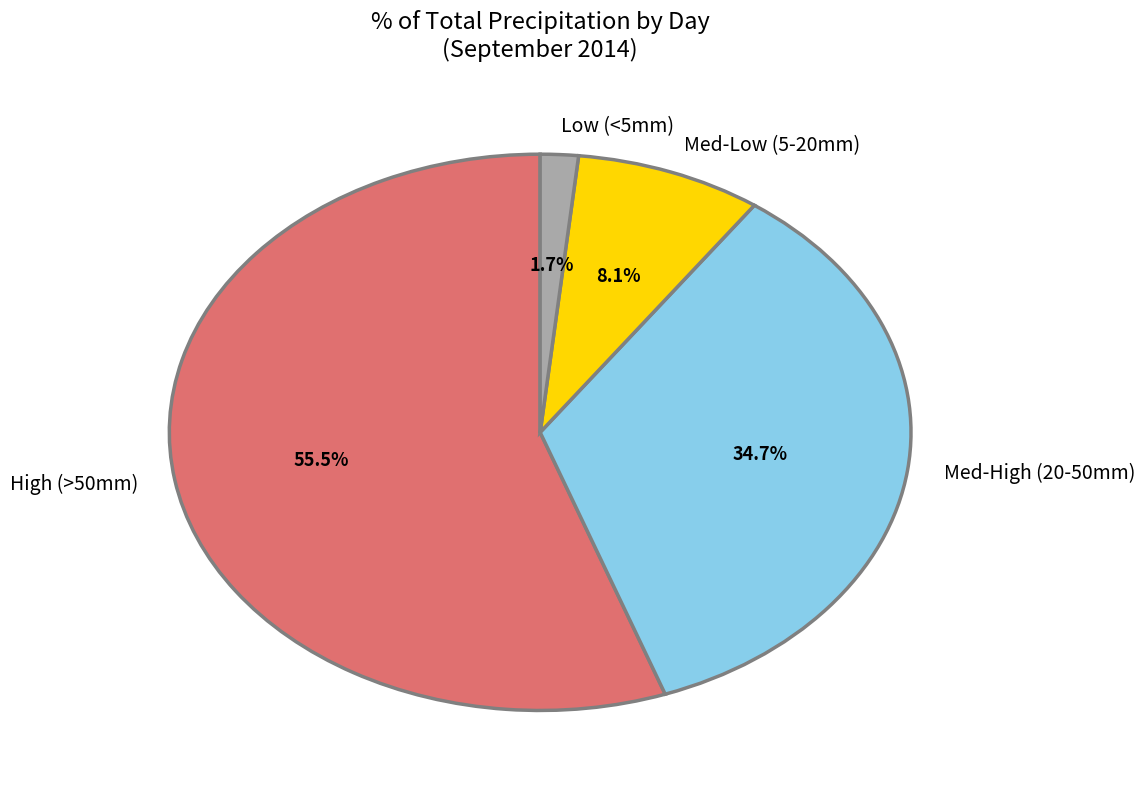

To the nearest percent, what is the average slice percentage?

25%